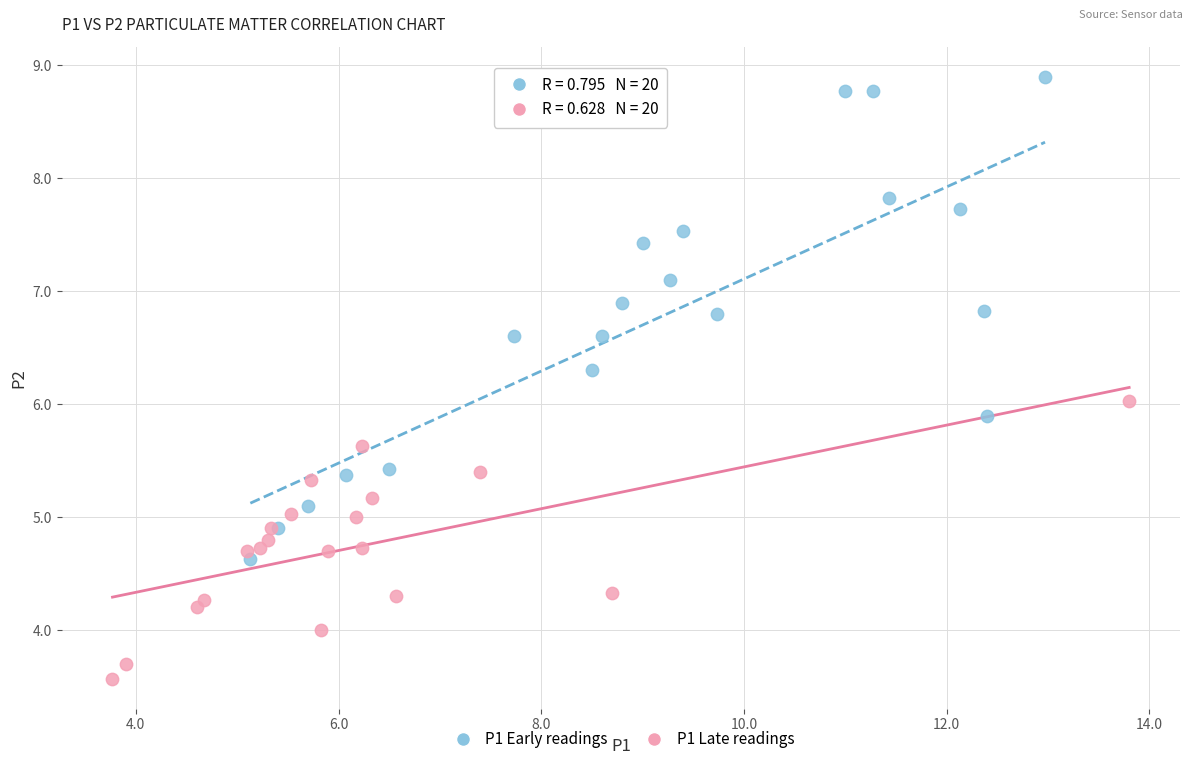

Which series contains the lowest Y value?

P1 Late readings